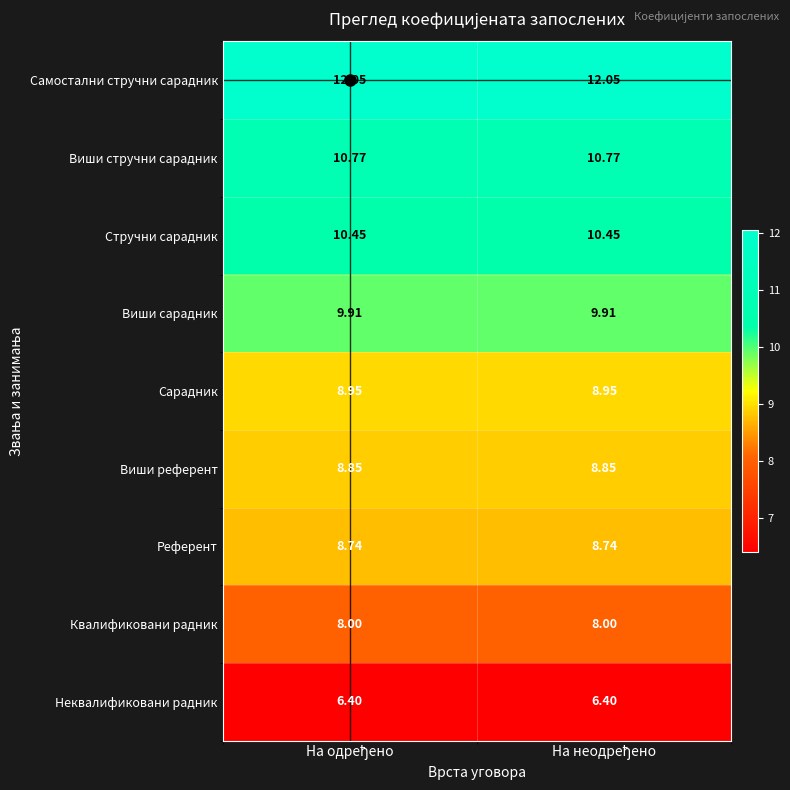

Which series has the largest total across all categories?

Самостални стручни сарадник